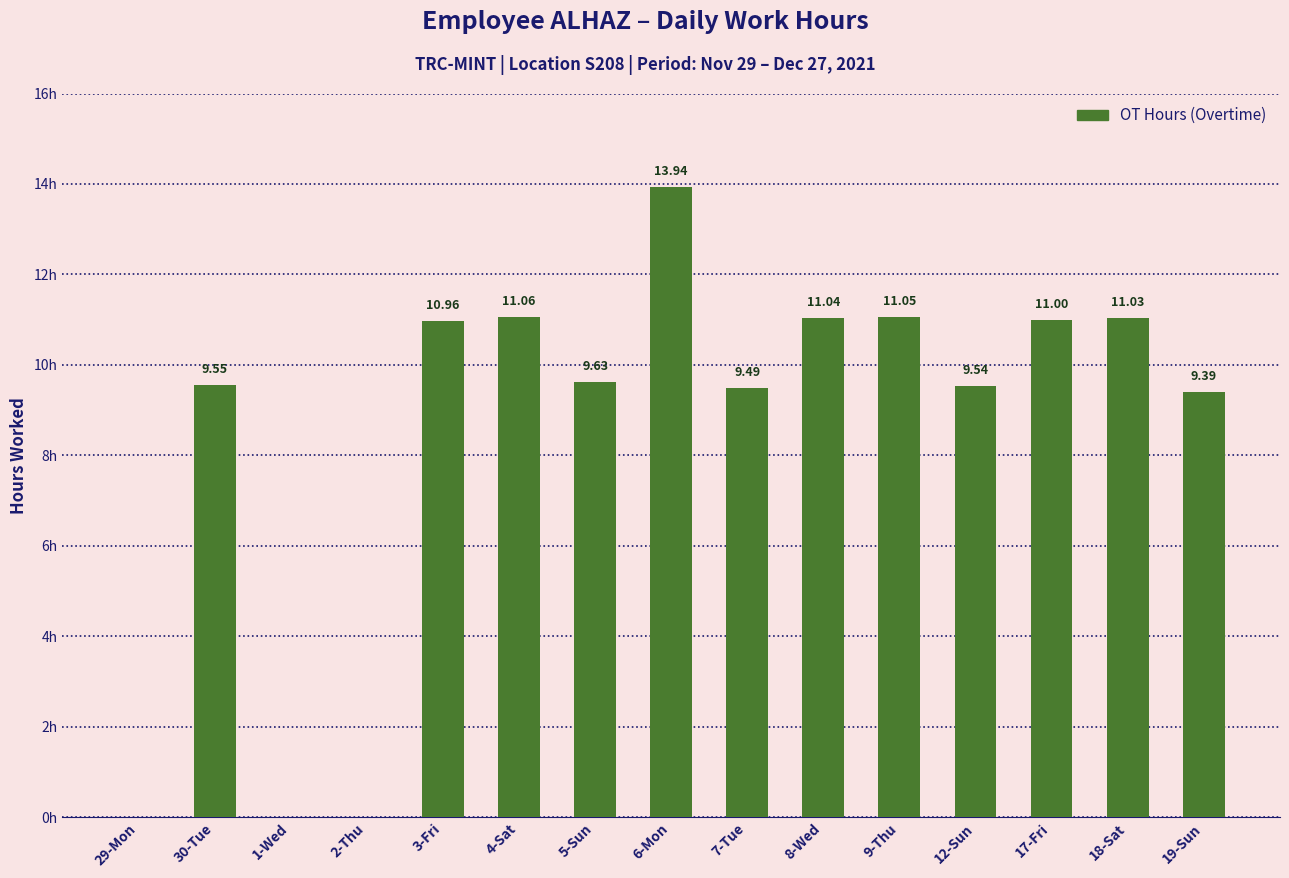

Which has a higher value, 4-Sat or 19-Sun?

4-Sat